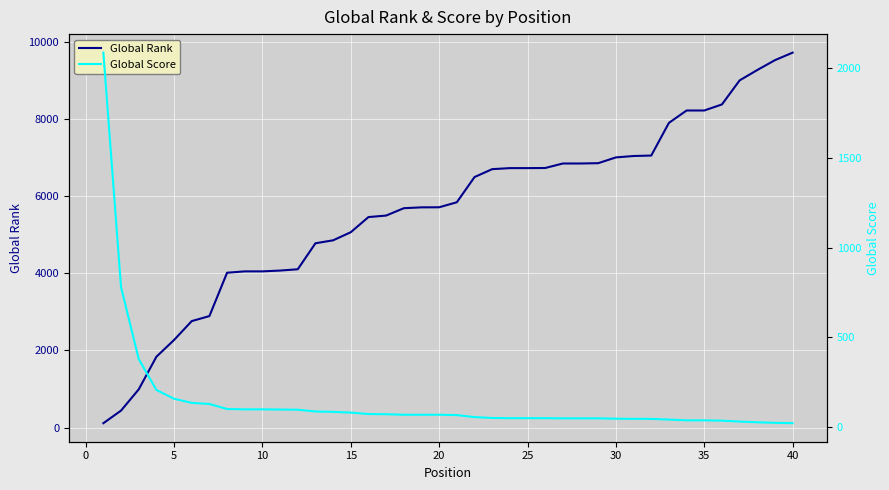

Between 0 and 14, which is larger?

14